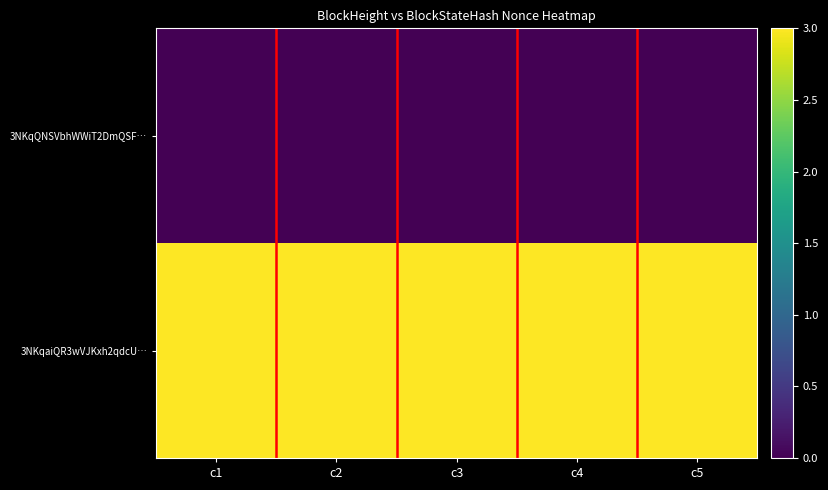

What is the maximum value shown in the chart?

3